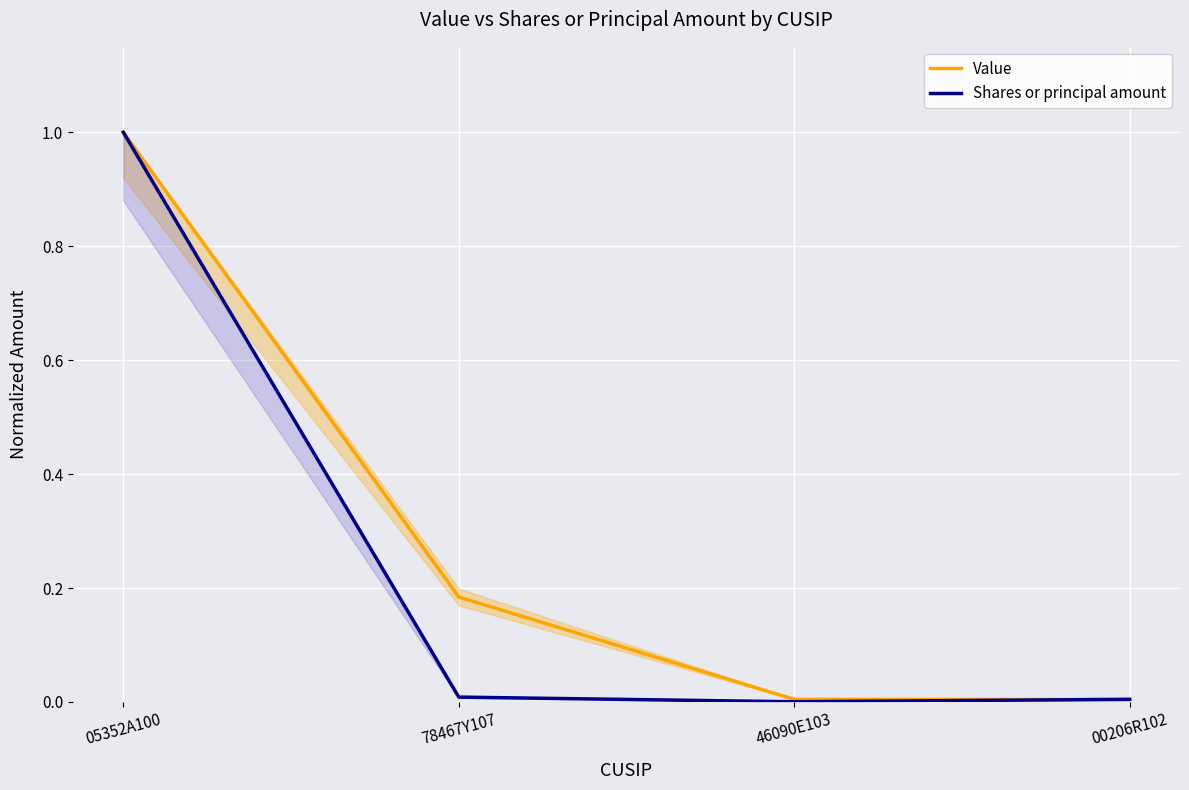

List the labels in order of Shares or principal amount value, largest first.

05352A100, 78467Y107, 00206R102, 46090E103